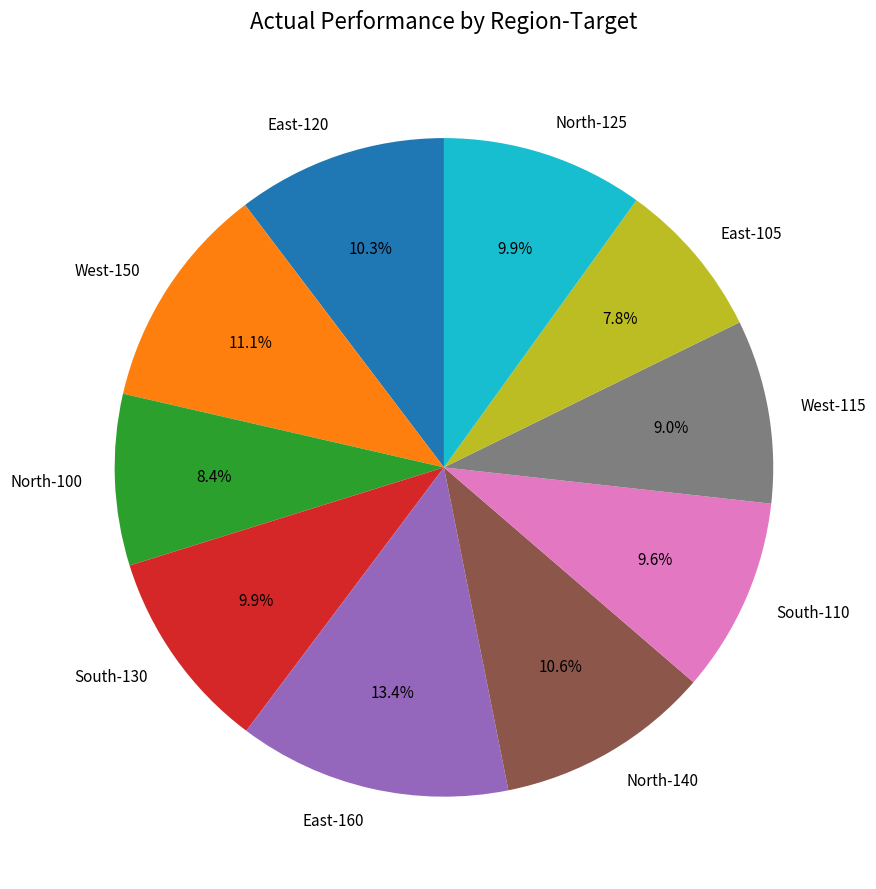

How many segments does this pie chart have?

10